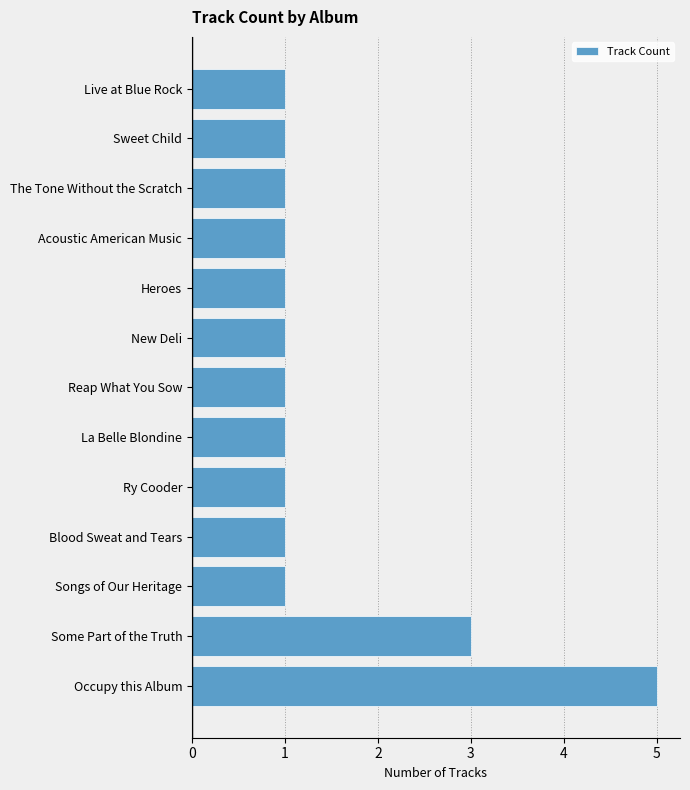

Reading top to bottom, what are all the values shown in this chart?

1	1	1	1	1	1	1	1	1	1	1	3	5